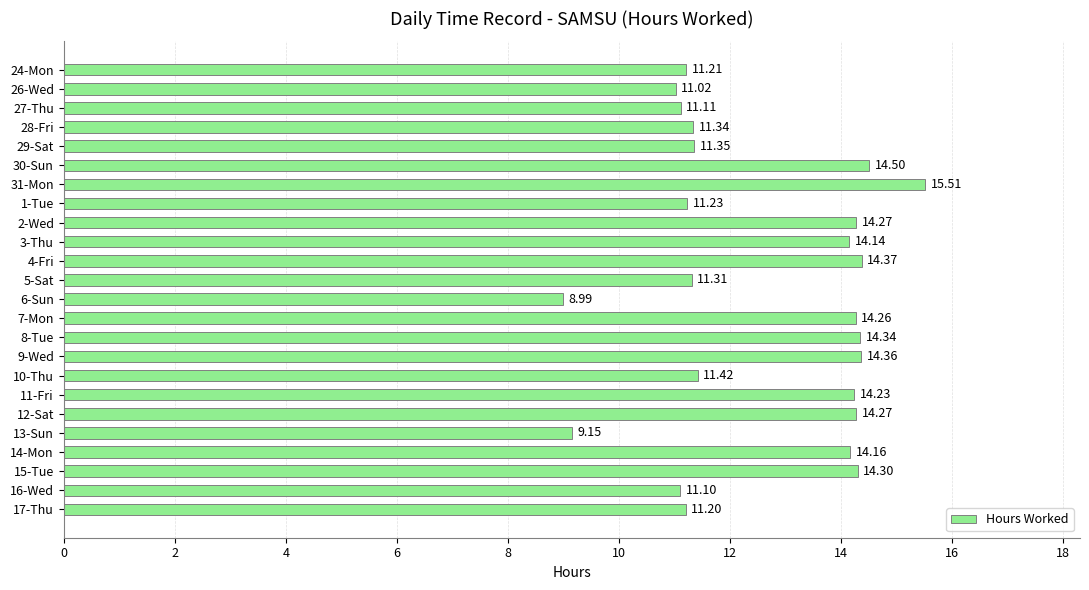

What is the difference between the second highest and minimum values?

5.5